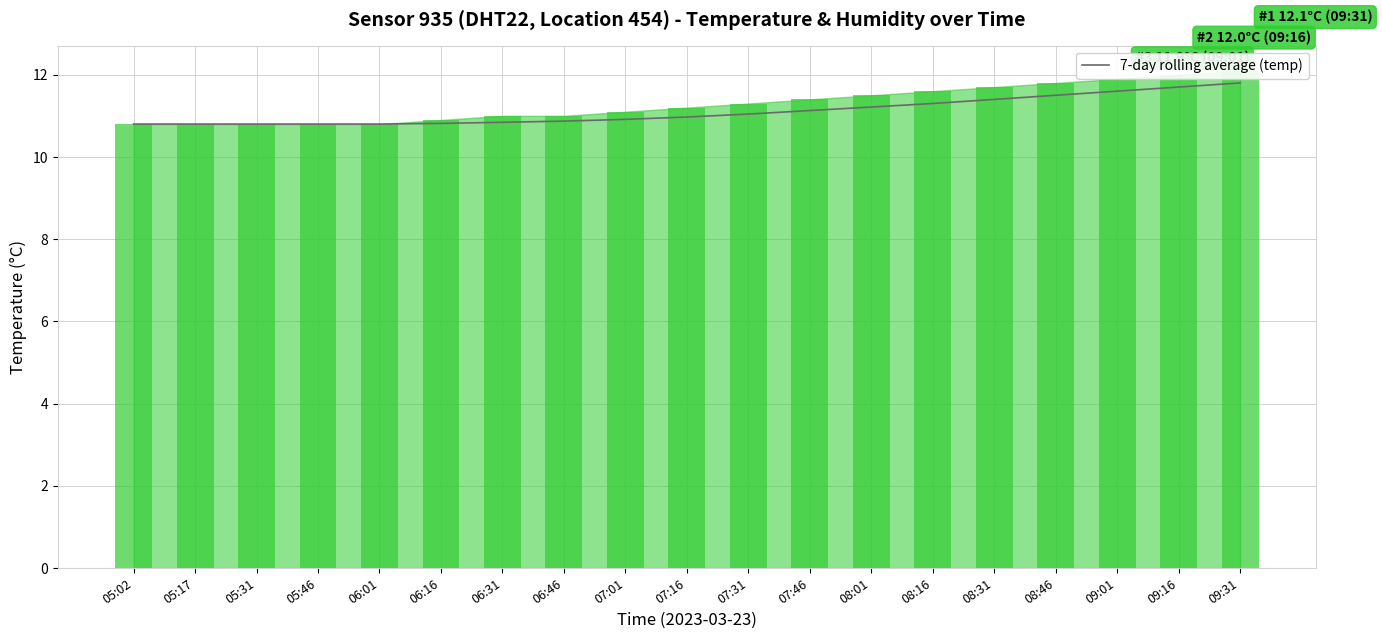

Does the chart contain stacked bars?

No